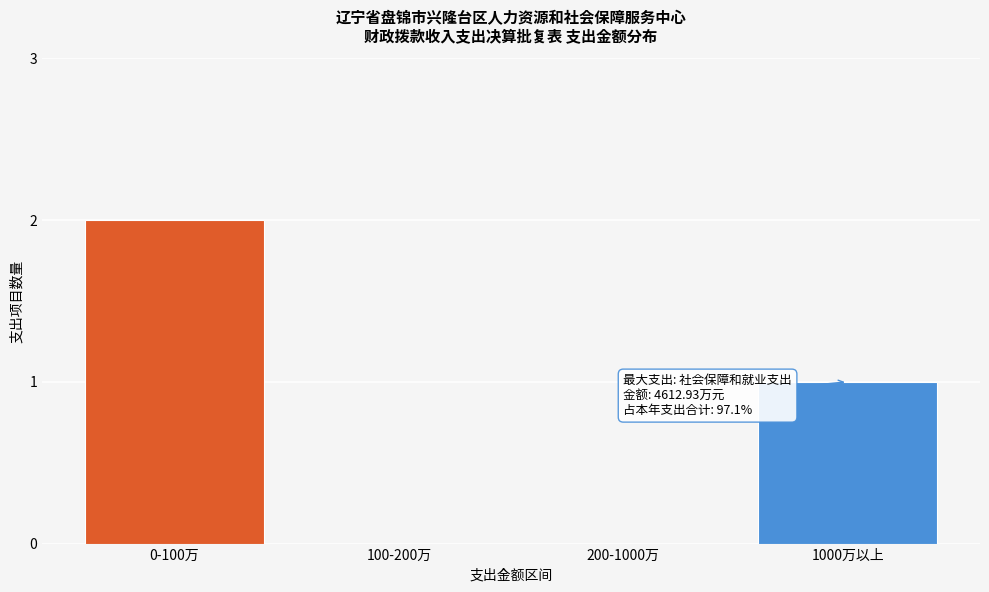

Reading right to left, what are all the values shown in this chart?

1000万以上=1	200-1000万=0	100-200万=0	0-100万=2